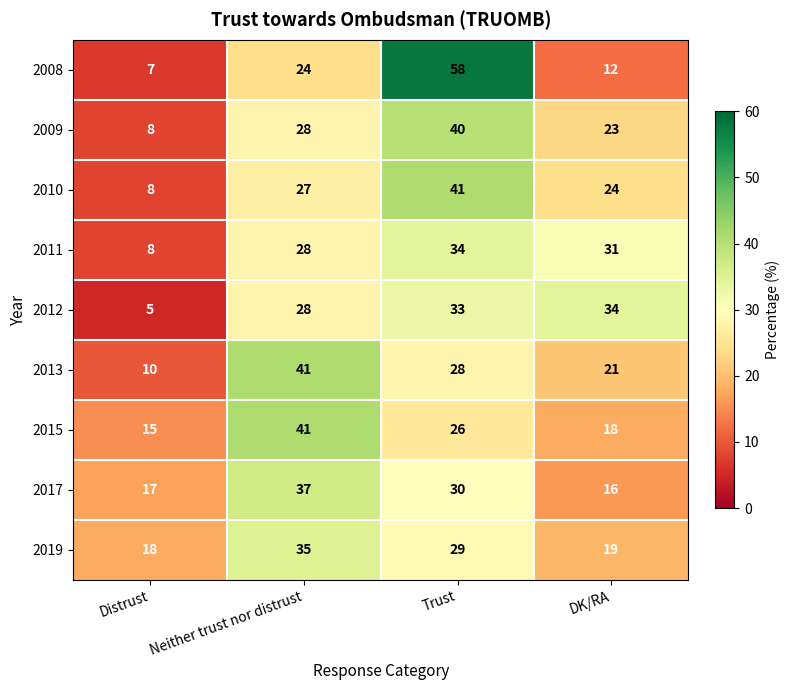

What is the maximum value shown in the chart?

58